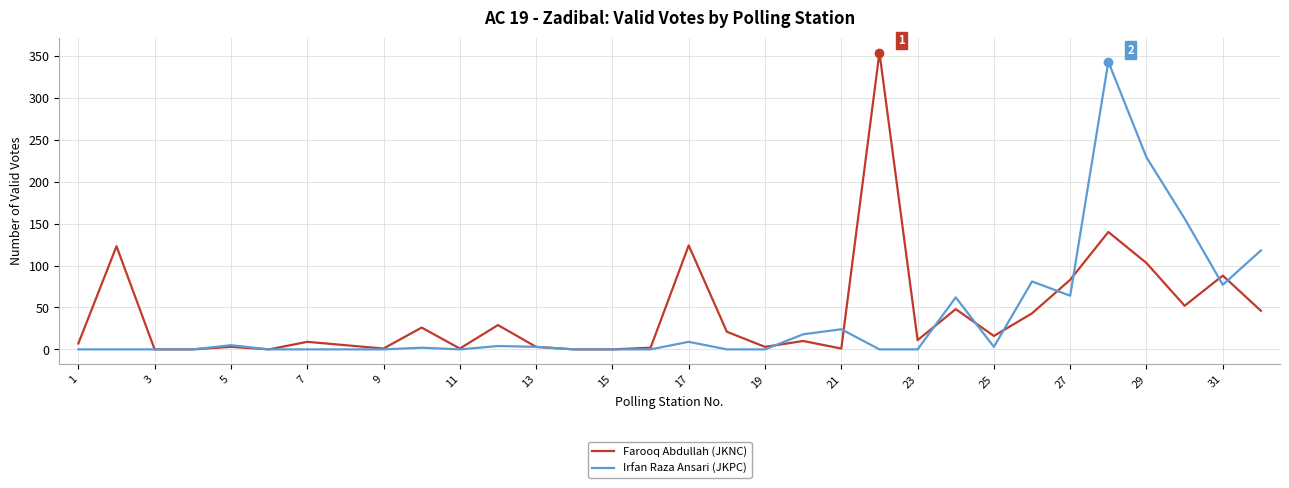

What is the maximum value for Irfan Raza Ansari (JKPC)?

343